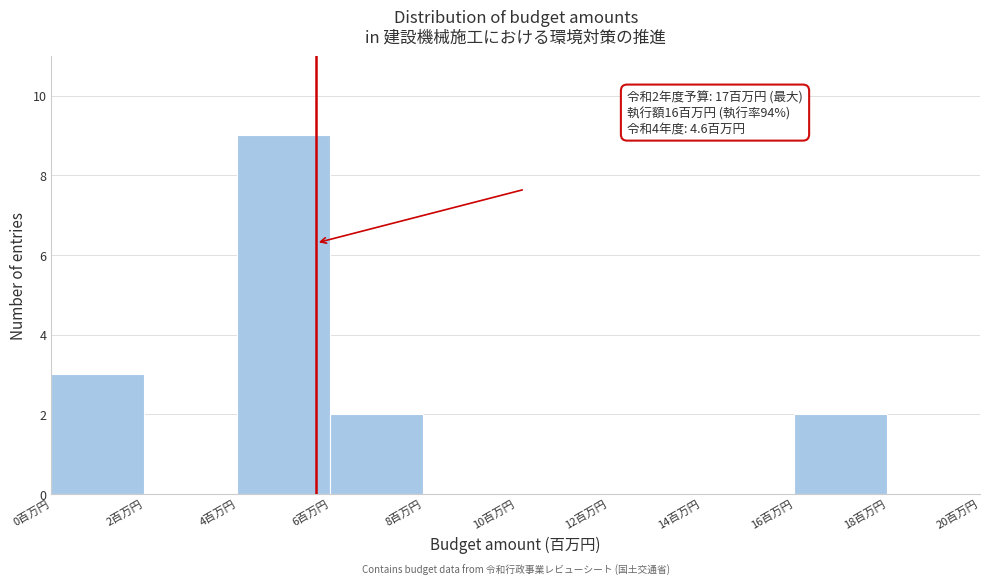

Which range on the x-axis has the tallest bar?

4 to 6